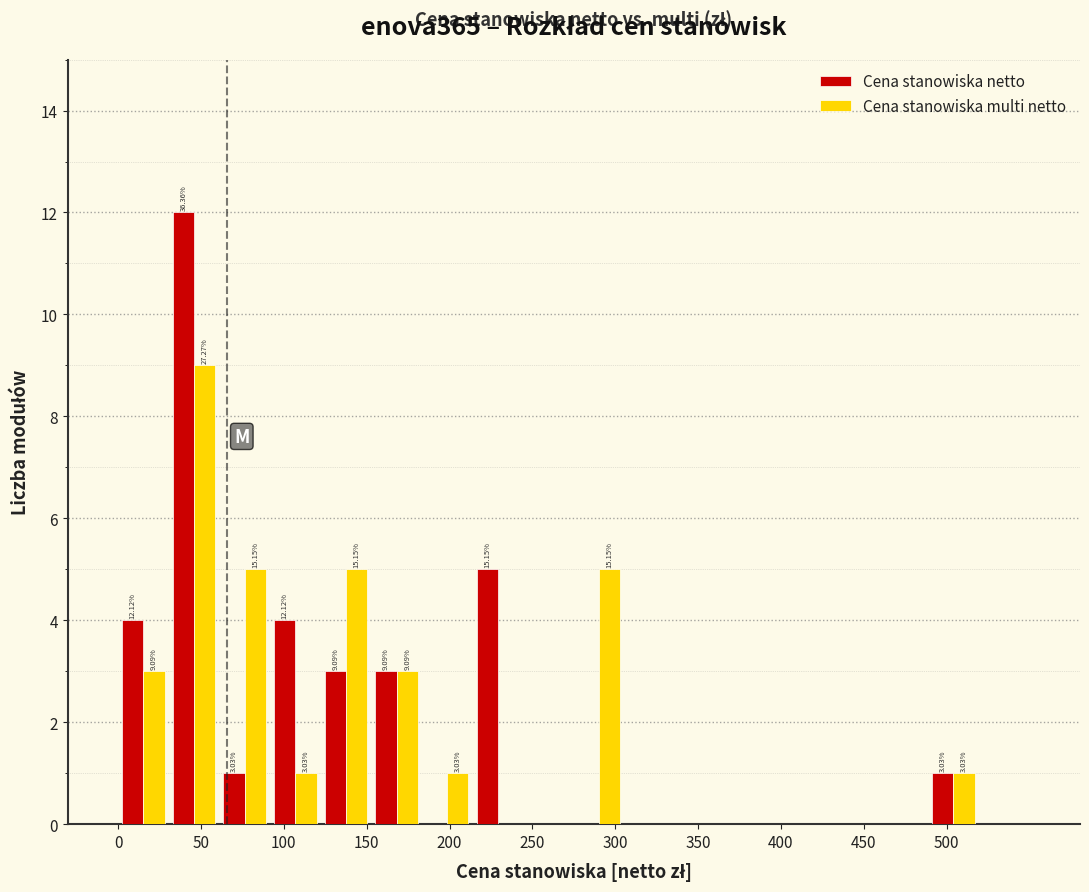

In the Cena stanowiska multi netto series, which range on the x-axis has the tallest bar?

30 to 60